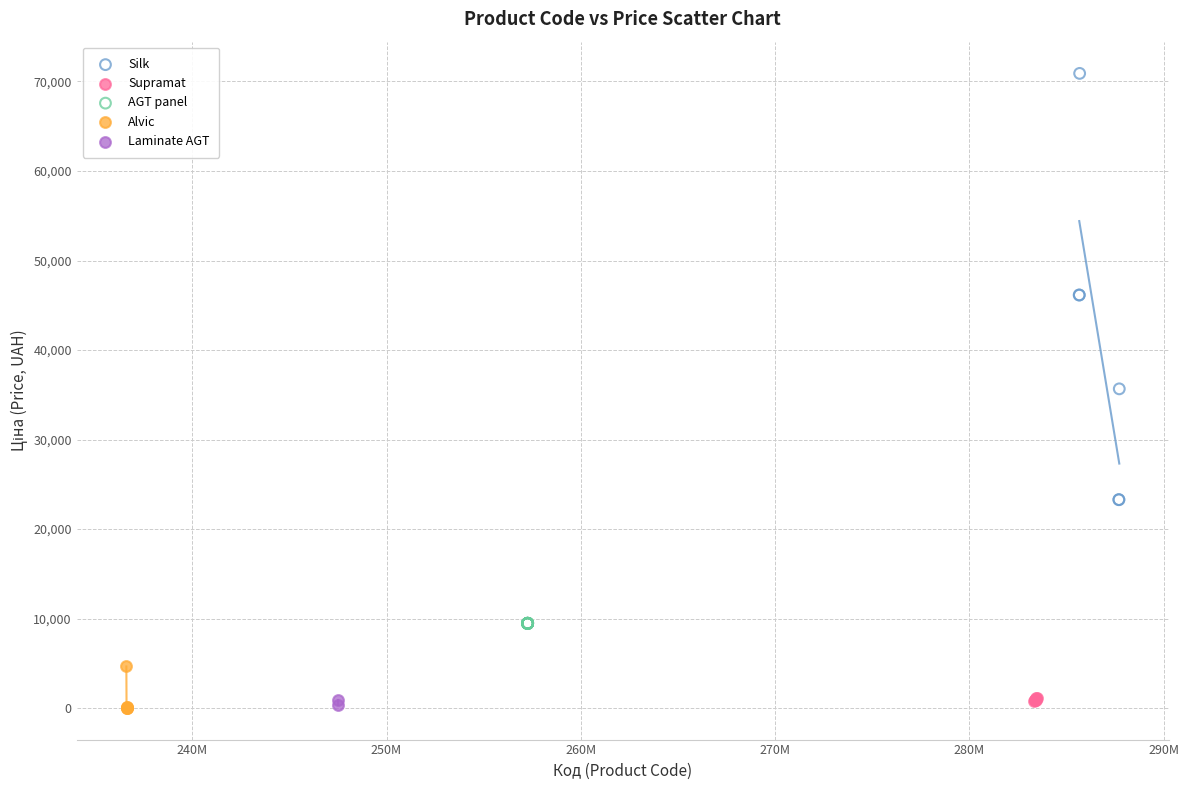

What are all the series names shown in the legend?

Silk, Supramat, AGT panel, Alvic, Laminate AGT